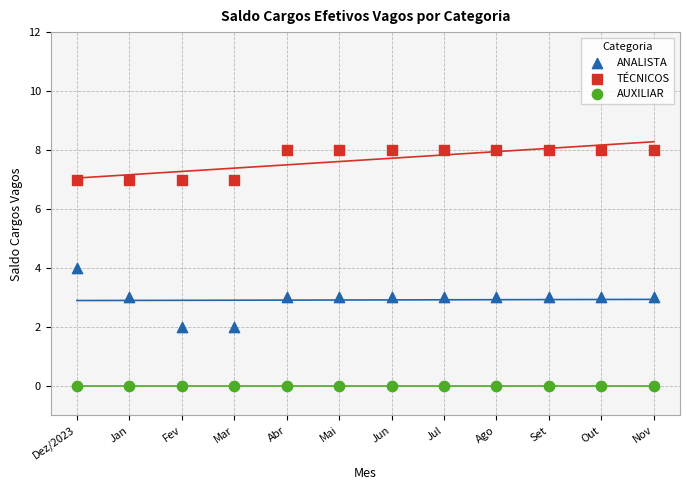

Which series contains the highest Y value?

TÉCNICOS